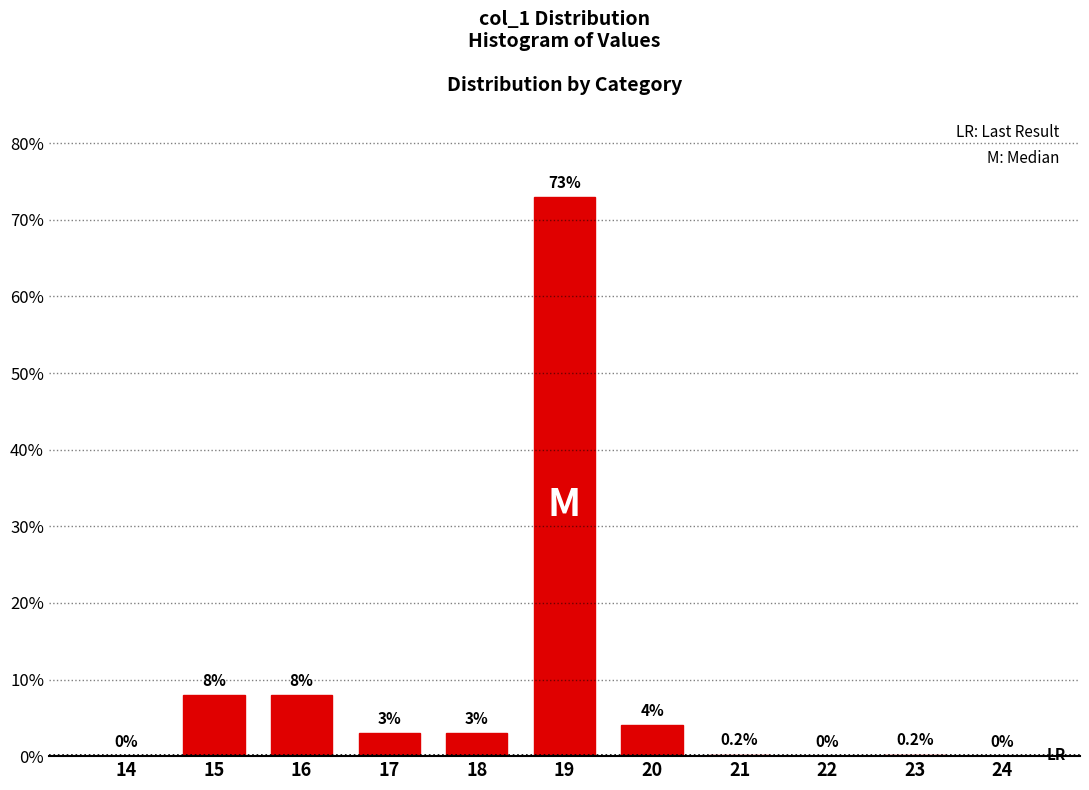

Reading left to right, transcribe all the data shown in this chart.

14=0.0	15=8.0	16=8.0	17=3.0	18=3.0	19=73.0	20=4.0	21=0.2	22=0.0	23=0.2	24=0.0